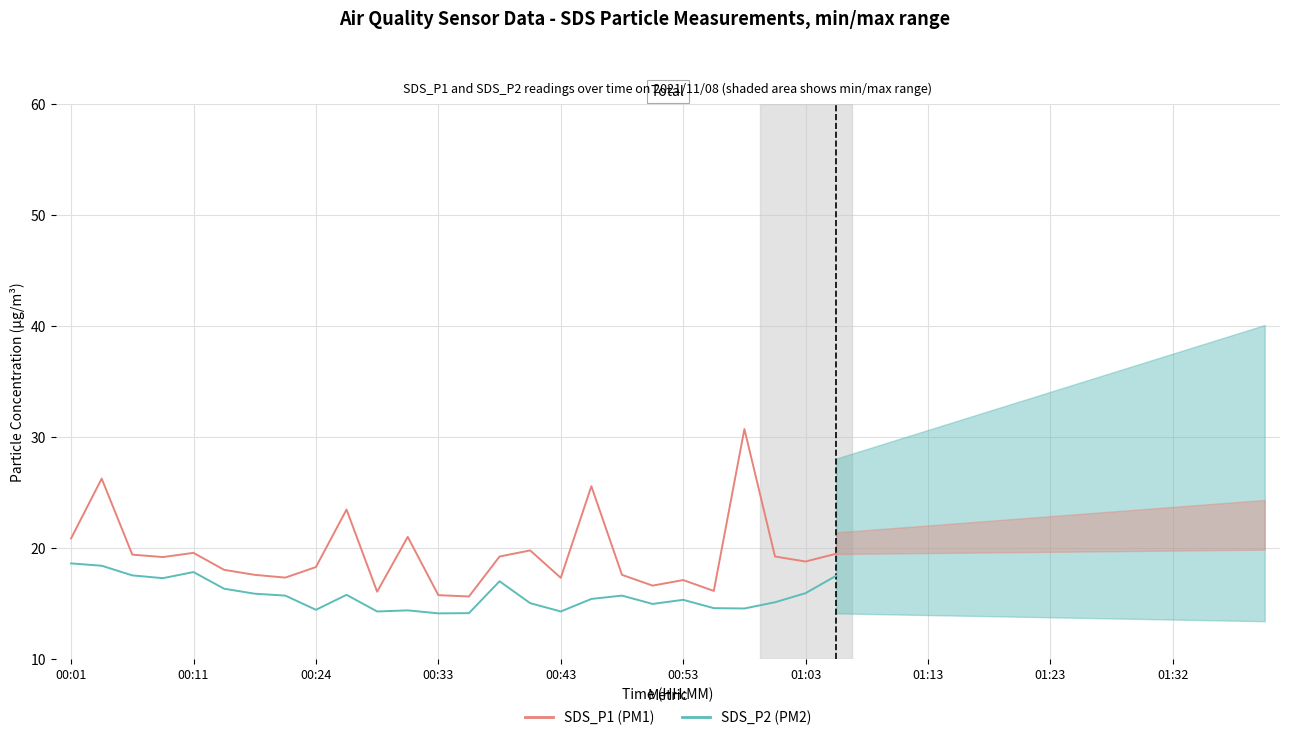

True or false: SDS_P1 has a value of 24.7 at 00:43.

False